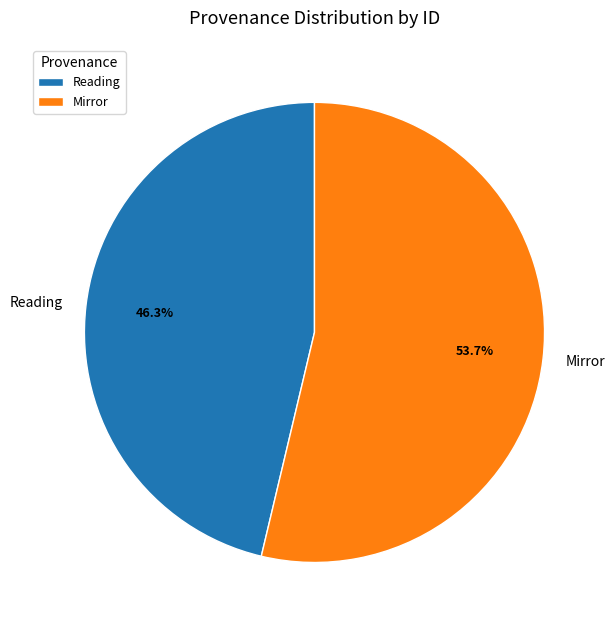

Between Reading and Mirror, which is larger?

Mirror